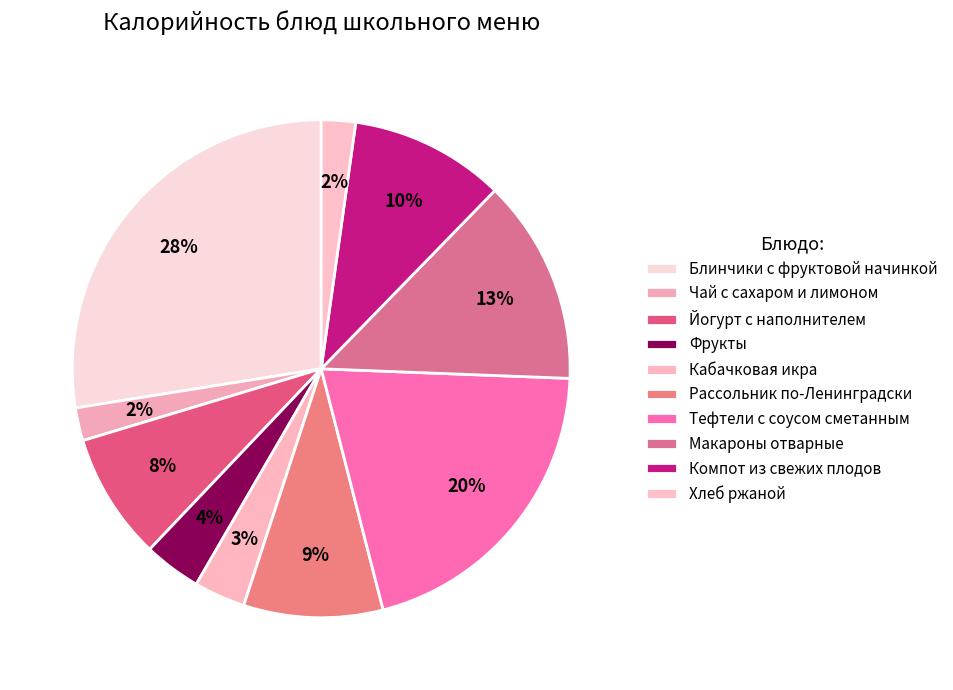

What percentage is the Рассольник по-Ленинградски slice, to the nearest percent?

9%